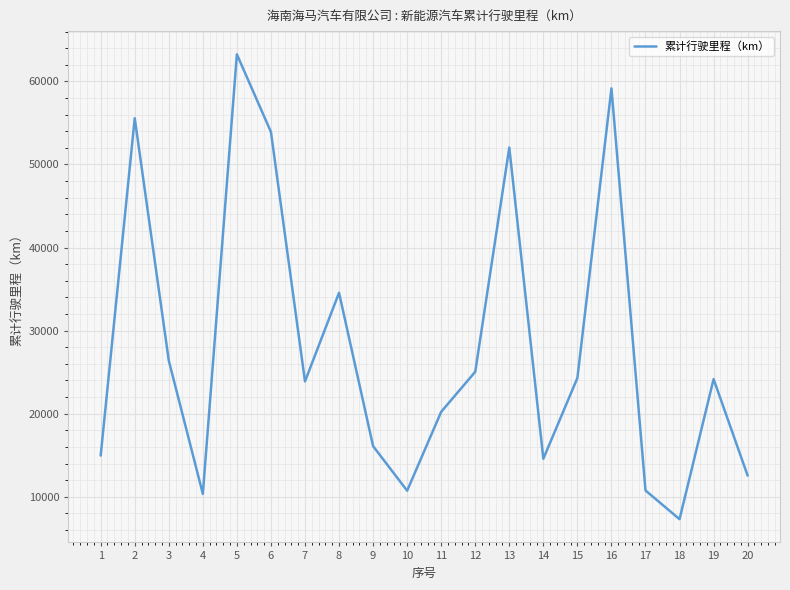

What is the difference between the maximum and minimum values?

55954